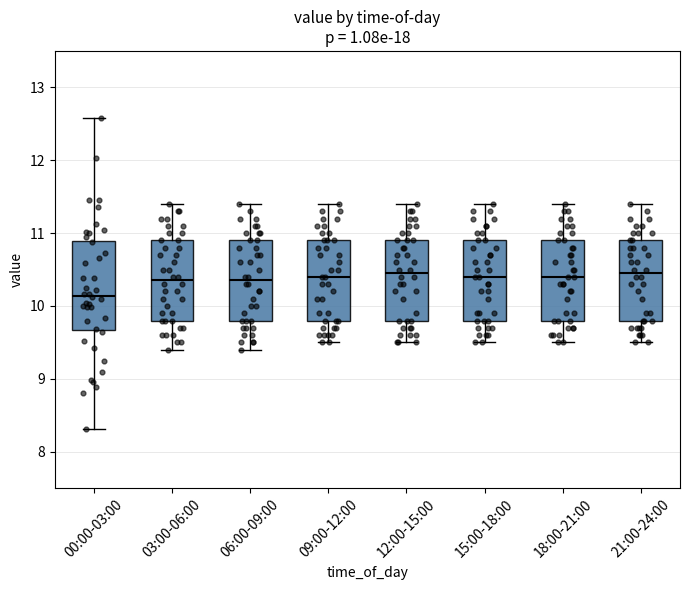

Where does the lower whisker of the box for 21:00-24:00 end on the y-axis? The values are not printed on the chart, so give them approximately, as read against the axis.

9.5